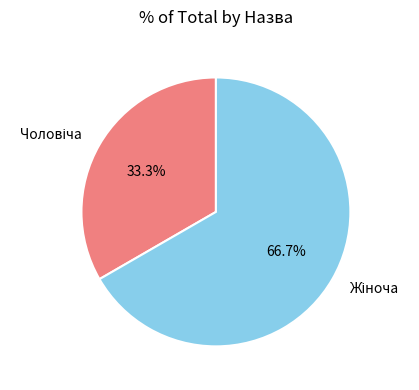

Does any single category account for the majority?

Yes